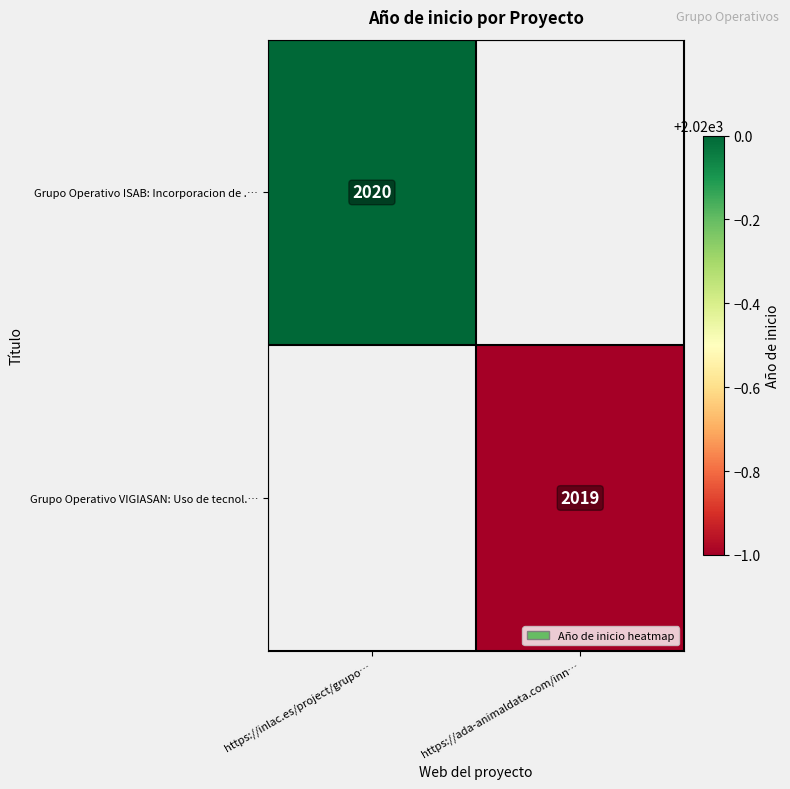

Is it true that Grupo Operativo VIGIASAN: Uso de tecnol.… equals 2019 at https://ada-animaldata.com/inn…?

True